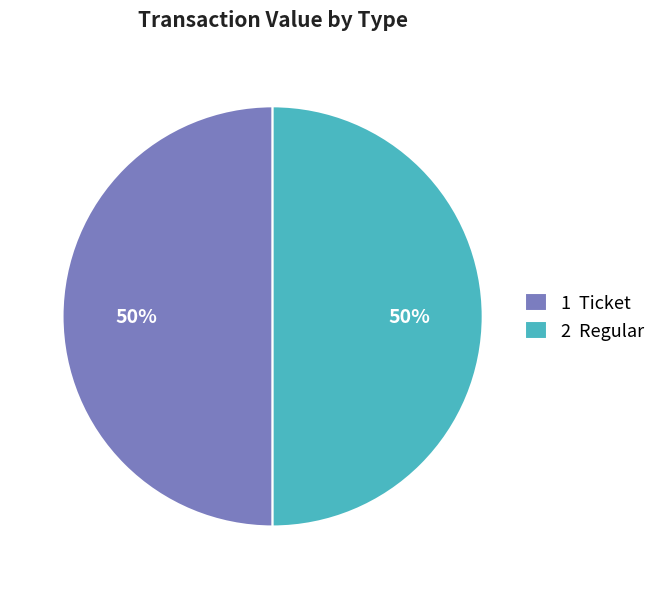

The 2 Regular slice represents 38% of the pie. True or false?

False